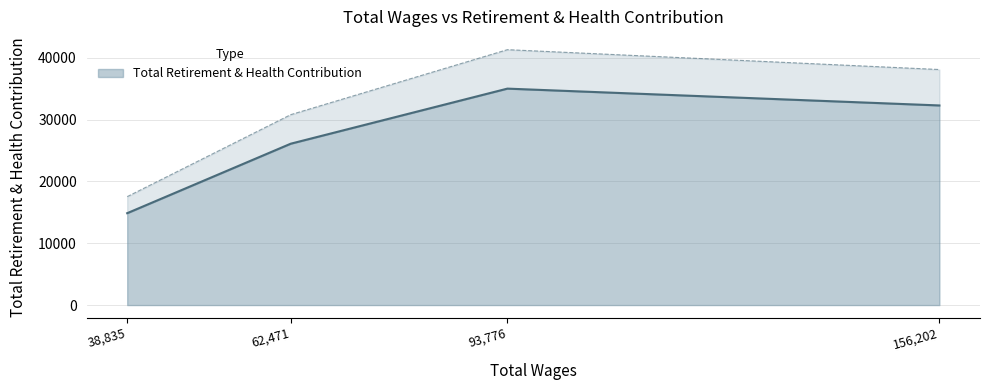

How many data points are less than 32308?

2